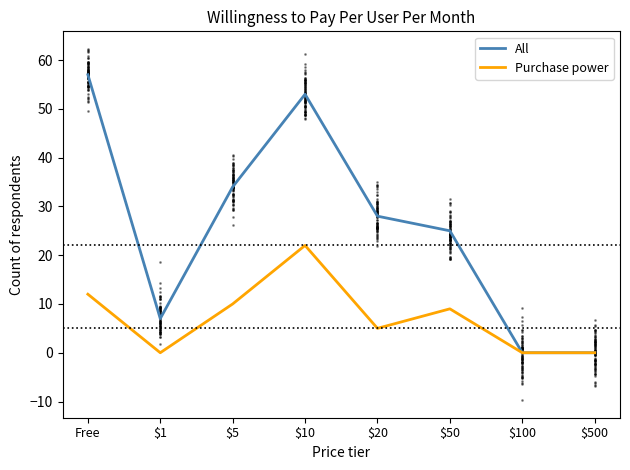

True or false: All and Purchase power cross at least once.

False